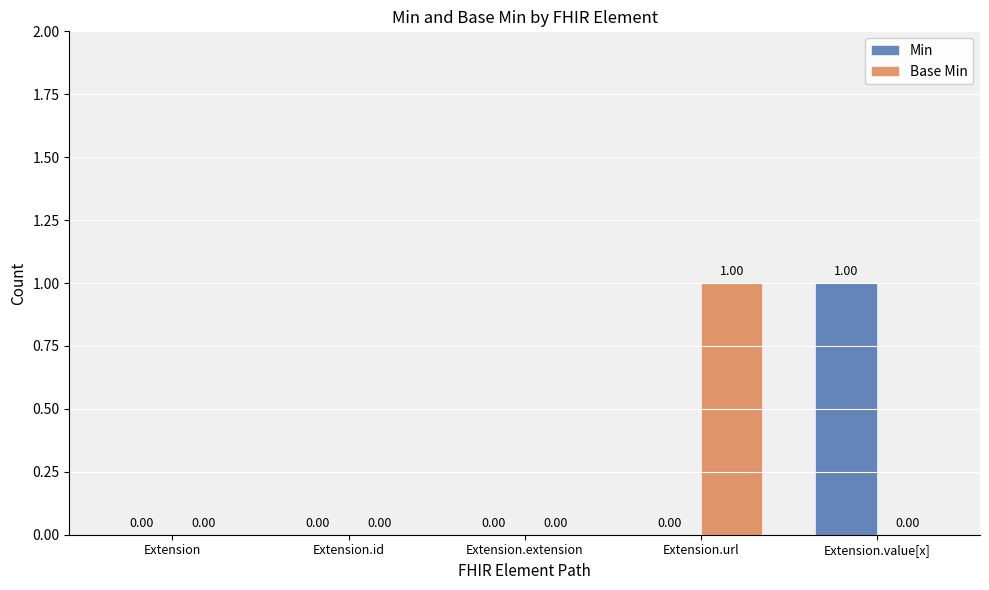

Which series changed the most between Extension.id and Extension.url?

Base Min